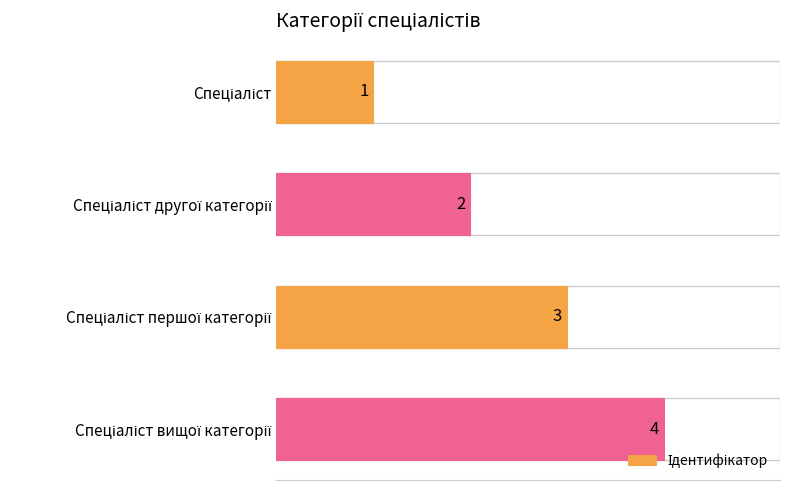

What is the difference between the maximum and minimum values?

3